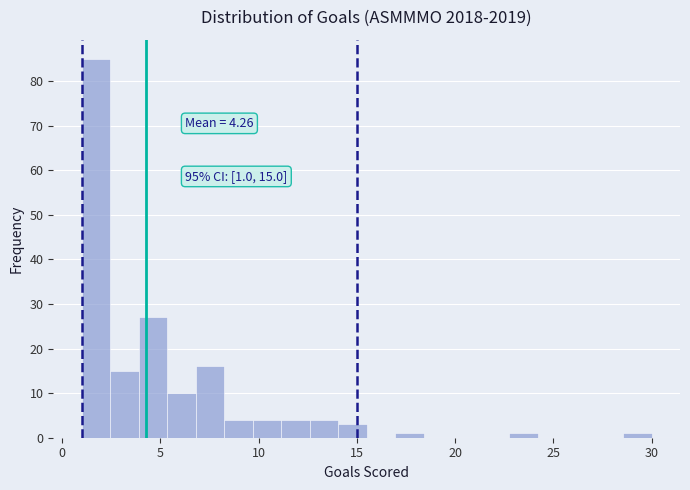

Around what value on the x-axis is the tallest bar? Give the approximate position of its centre, as read against the axis.

1.5